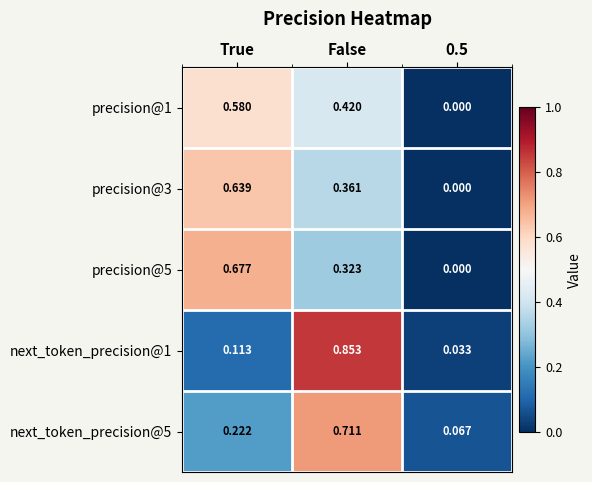

Which series changed the most between True and 0.5?

precision@5